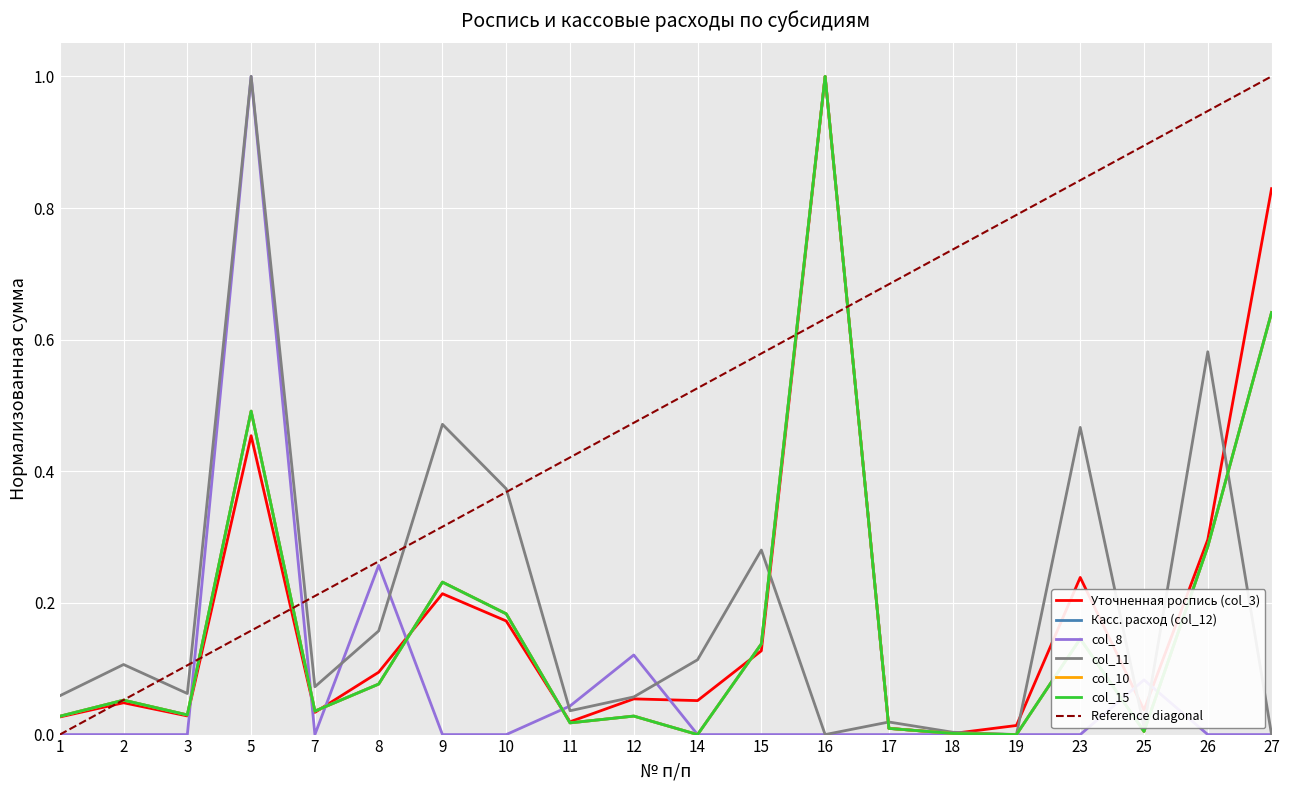

What is the value of the col_8 point at the 4th from the left?

1.0